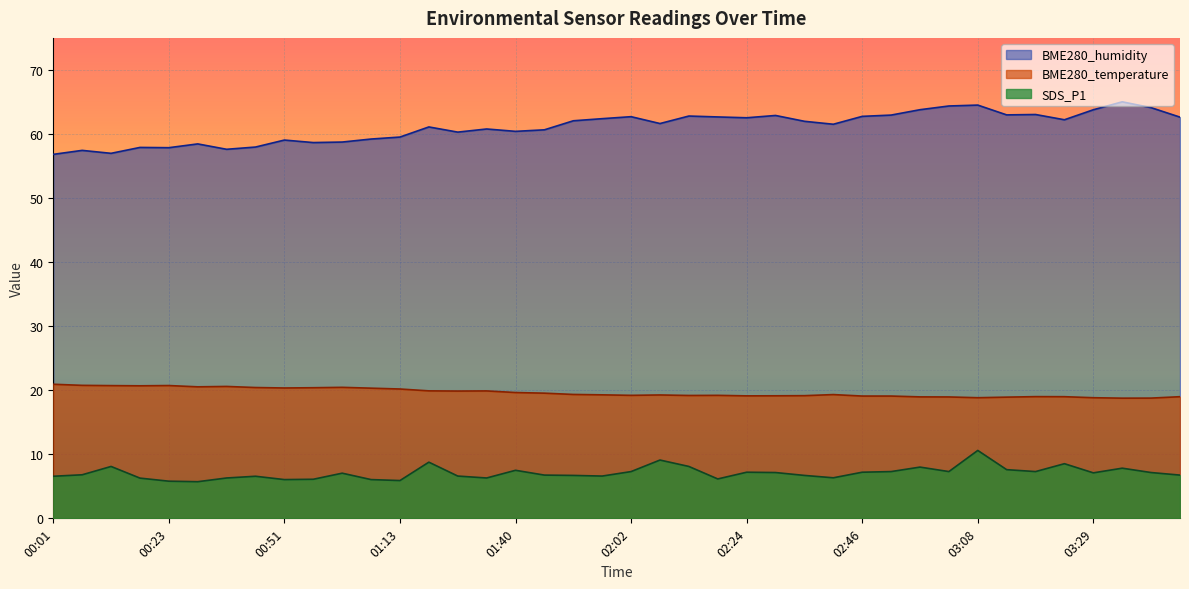

Where is BME280_humidity nearest to the value 60?

01:29